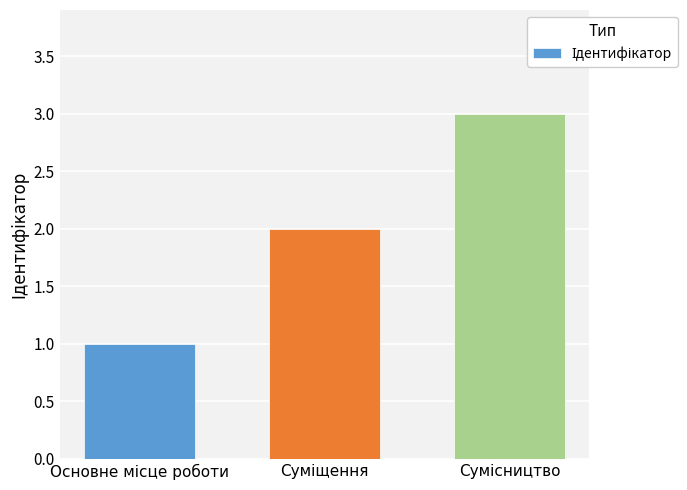

What is the greatest value displayed?

3